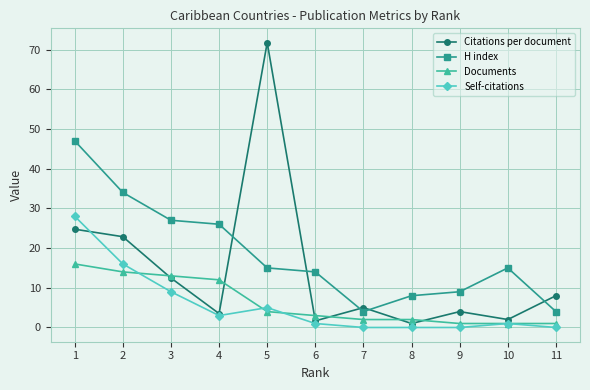

Reading left to right, what are all the values shown in this chart?

Citations per document: 1=24.8	2=22.9	3=12.5	4=3.5	5=71.8	6=1.7	7=5.0	8=1.0	9=4.0	10=2.0	11=8.0
H index: 1=47.0	2=34.0	3=27.0	4=26.0	5=15.0	6=14.0	7=4.0	8=8.0	9=9.0	10=15.0	11=4.0
Documents: 1=16.0	2=14.0	3=13.0	4=12.0	5=4.0	6=3.0	7=2.0	8=2.0	9=1.0	10=1.0	11=1.0
Self-citations: 1=28.0	2=16.0	3=9.0	4=3.0	5=5.0	6=1.0	7=0.0	8=0.0	9=0.0	10=1.0	11=0.0